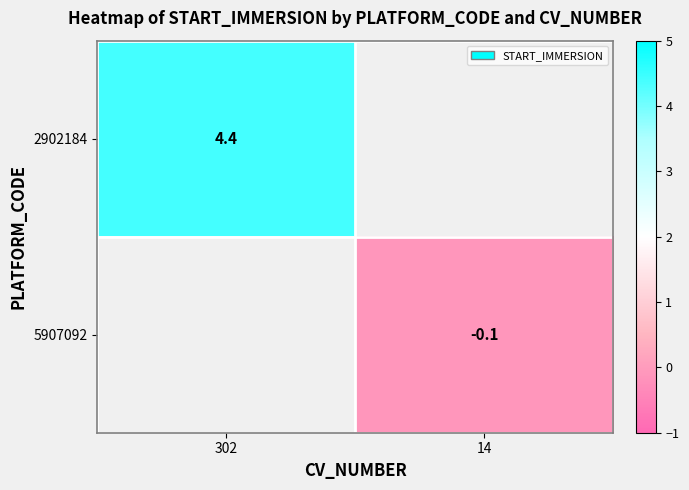

Is it true that 2902184 equals 4.4 at 302?

True